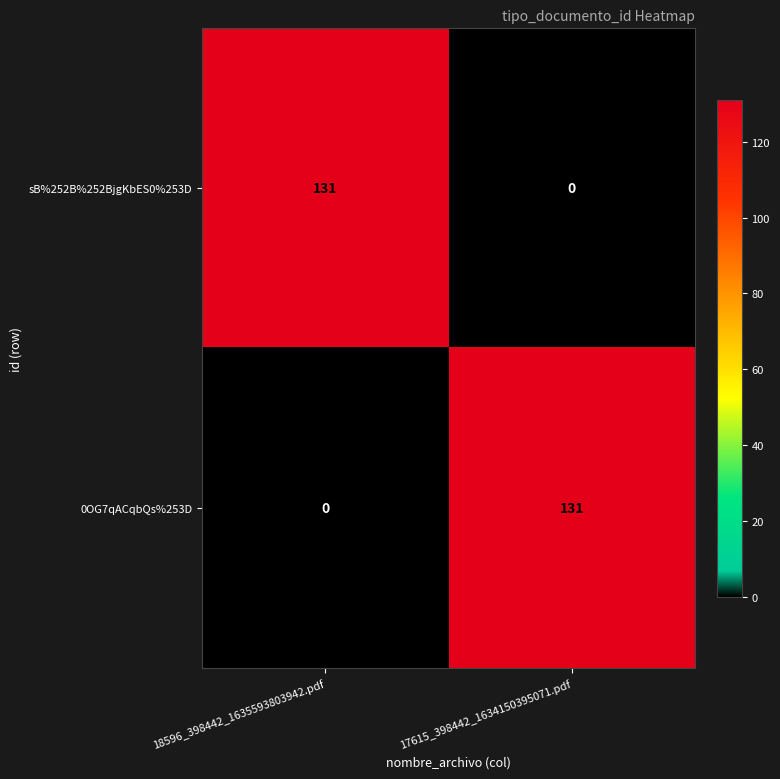

What is the sum of the 0OG7qACqbQs%253D values at 17615_398442_1634150395071.pdf and 18596_398442_1635593803942.pdf?

131